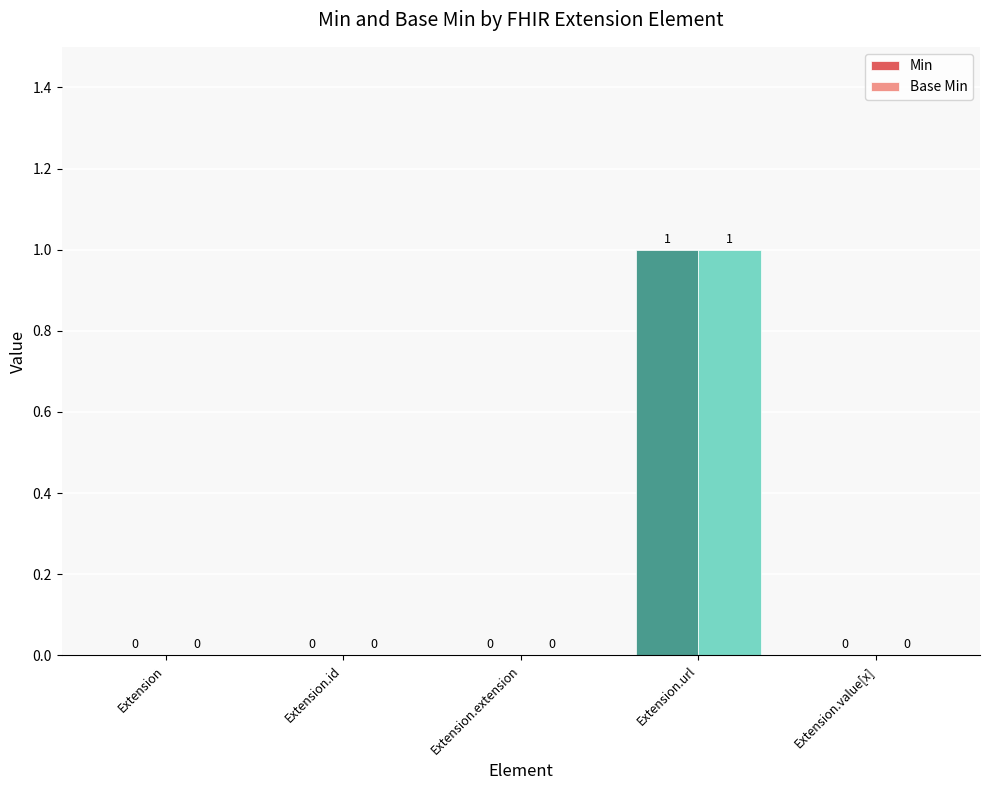

How many values in Min are above zero?

1